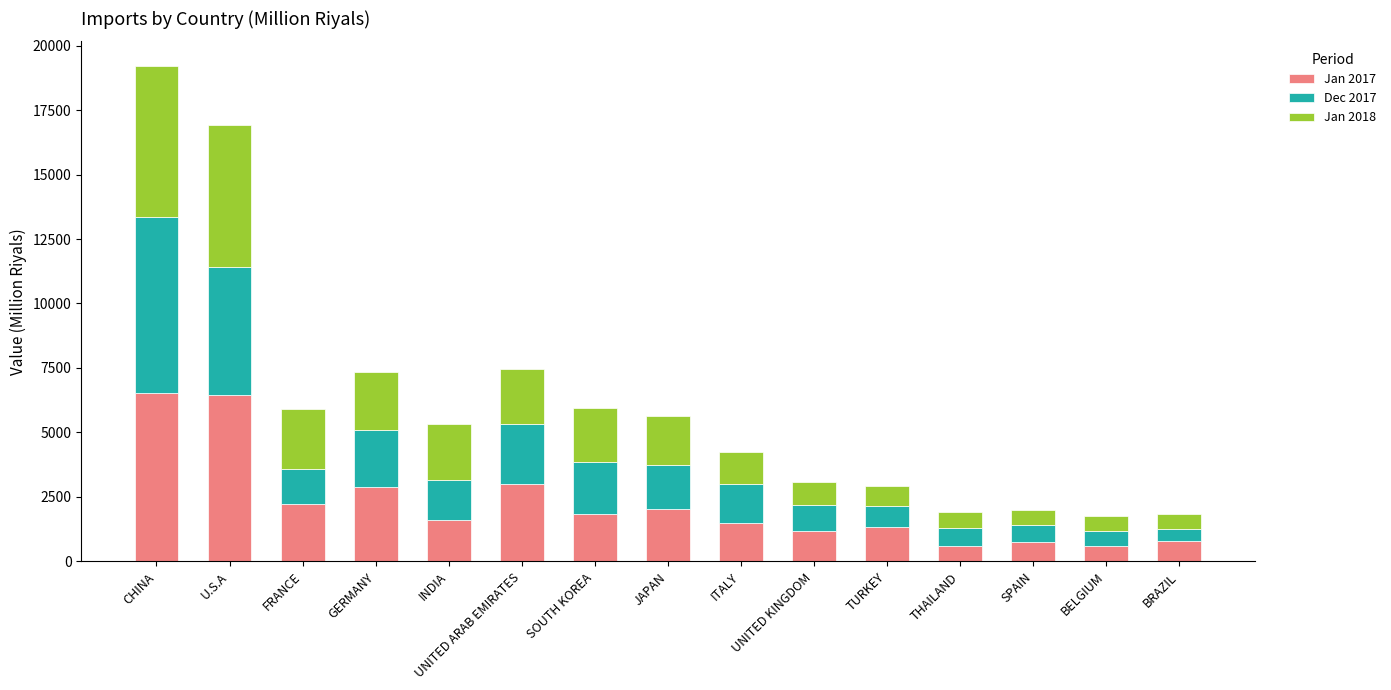

What is the average value of the Jan 2017 series?

2220.5